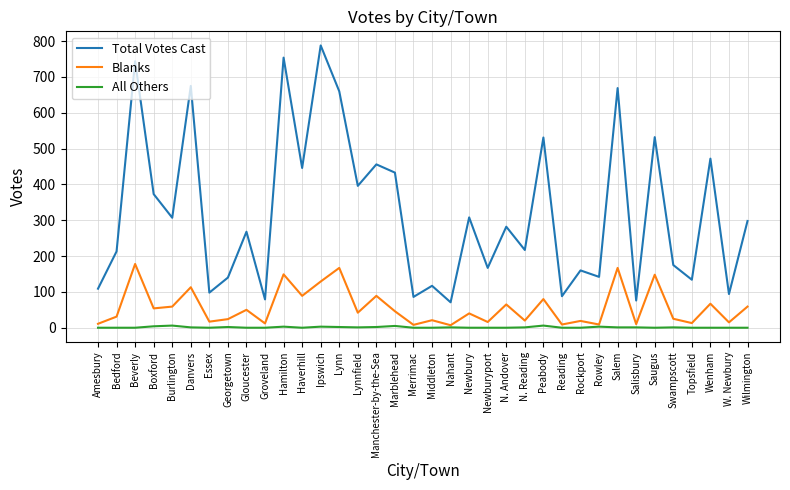

Is the value of Blanks at Salisbury greater than the value of All Others at Reading?

Yes